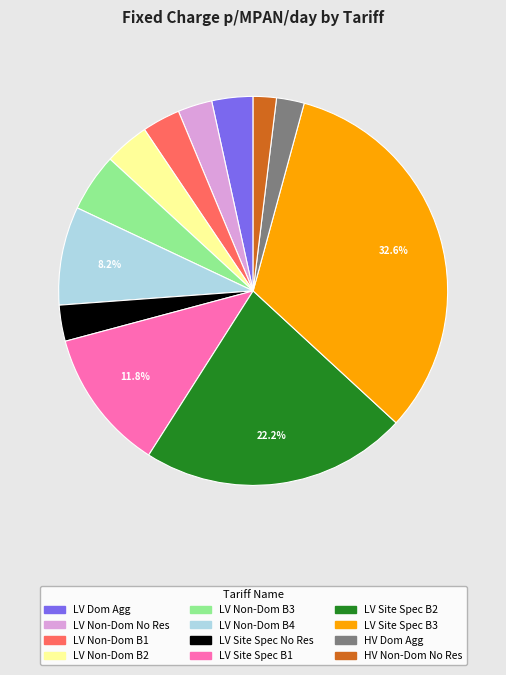

Is there a majority slice in this chart?

No